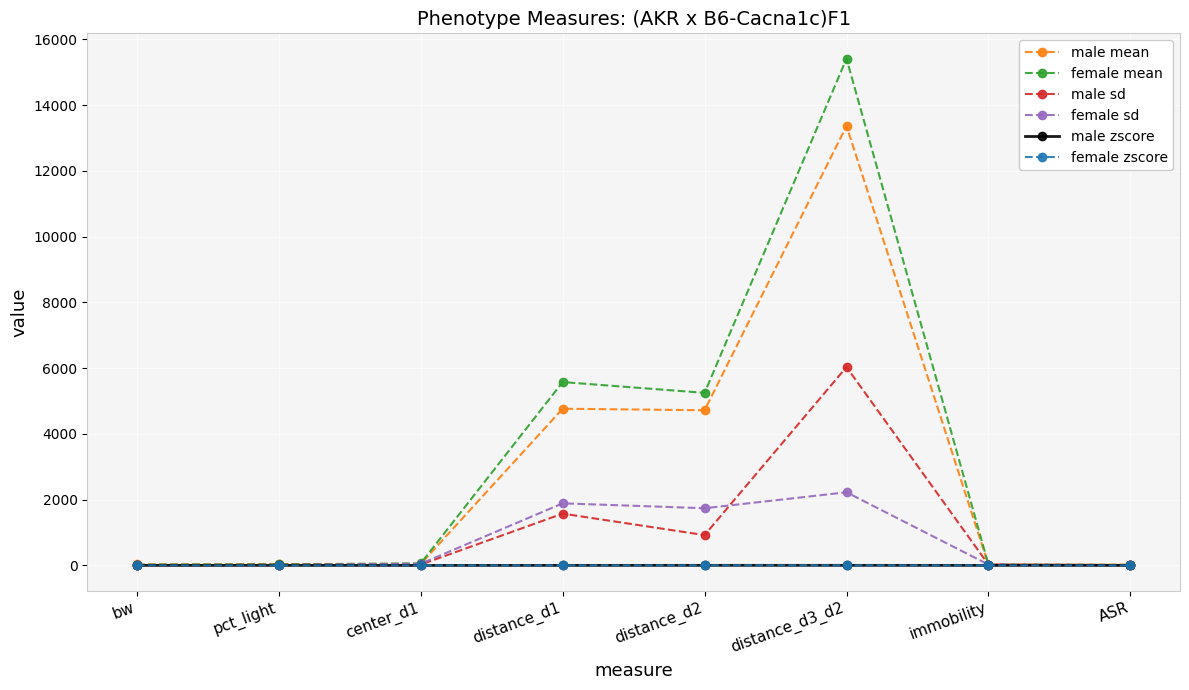

Is it true that male zscore equals 0.6 at bw?

True